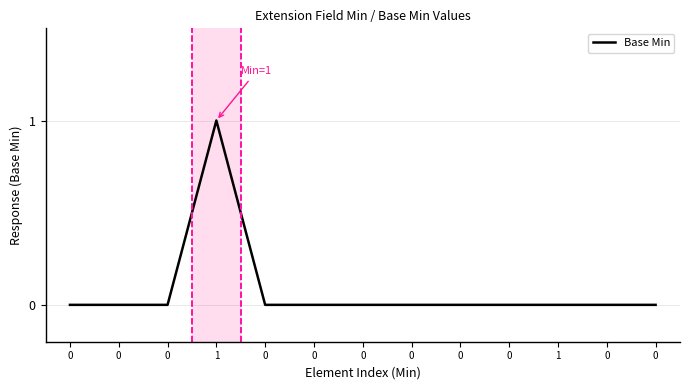

Does the chart have visible grid lines?

Yes